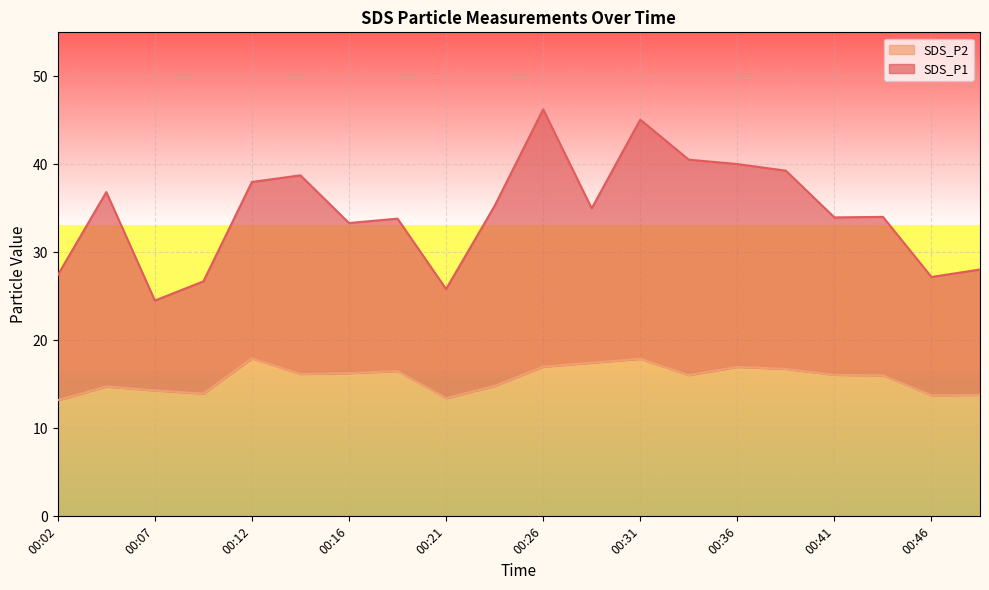

Is it true that SDS_P2 equals 13.2 at 00:02?

True